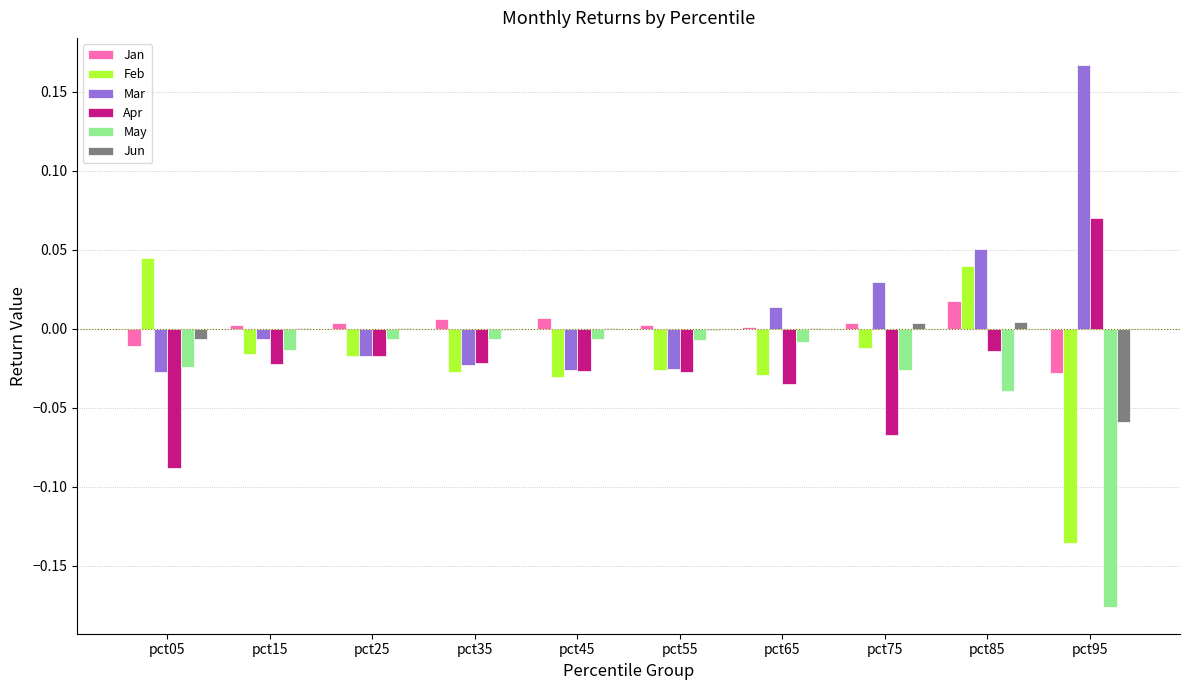

At which category is the sum across all series the highest?

pct85